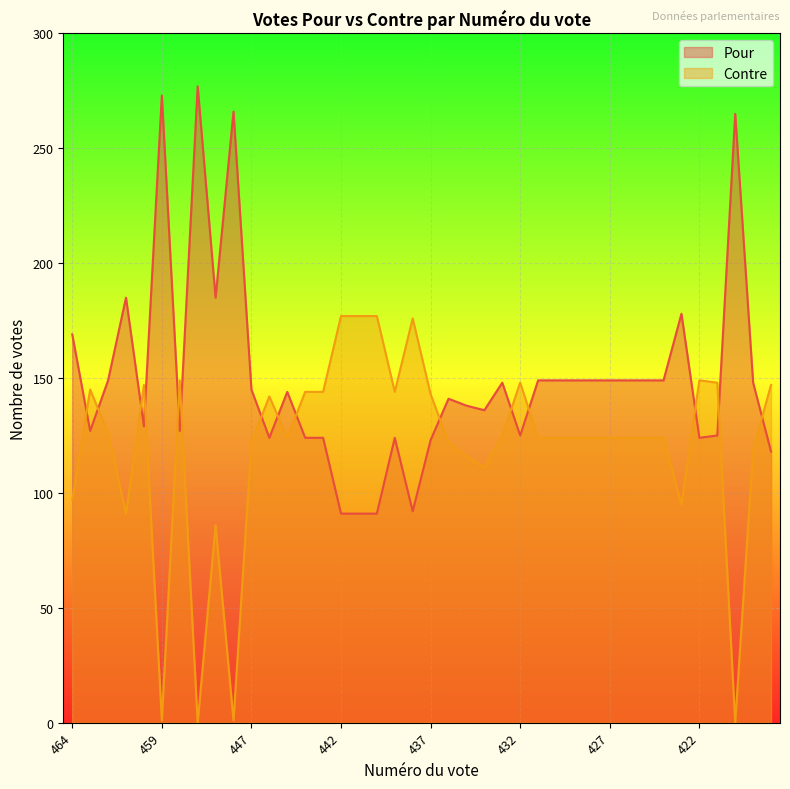

What is the value of the Pour point at the 20th from the left?

92